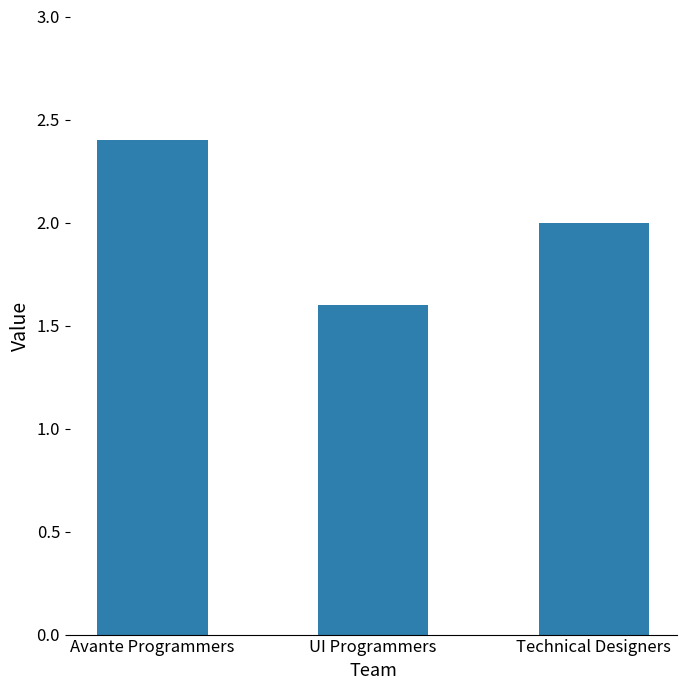

What is the value of the 1st bar from the left?

2.4